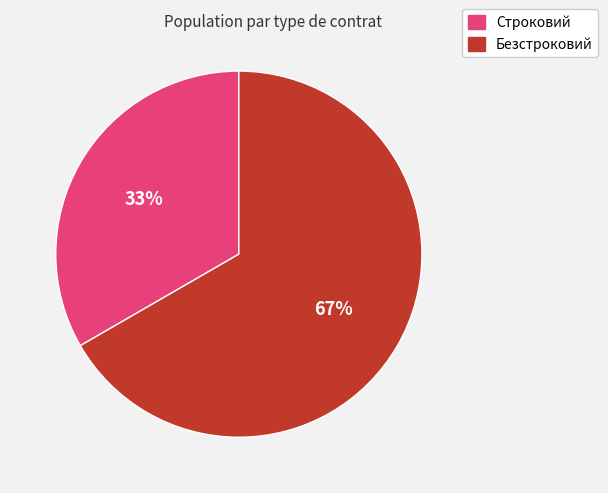

What is the smallest slice in the pie chart?

Строковий